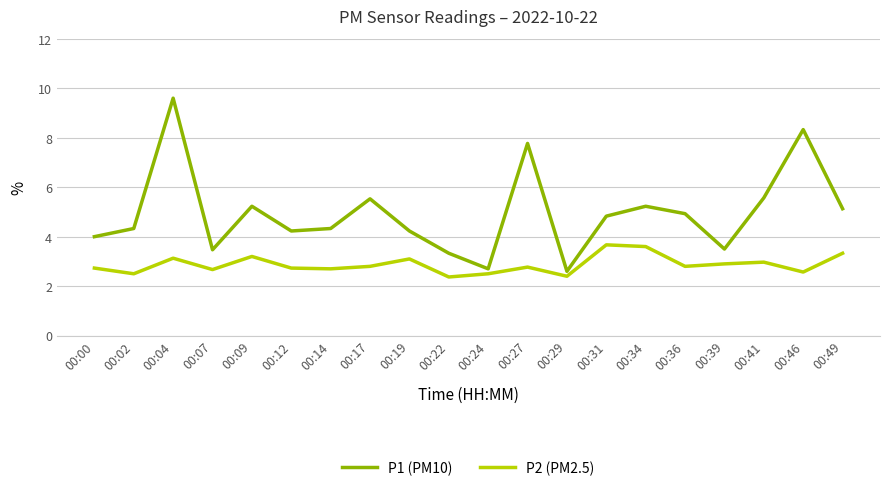

What is the approximate value of P2 (PM2.5) at 00:07?

2.7